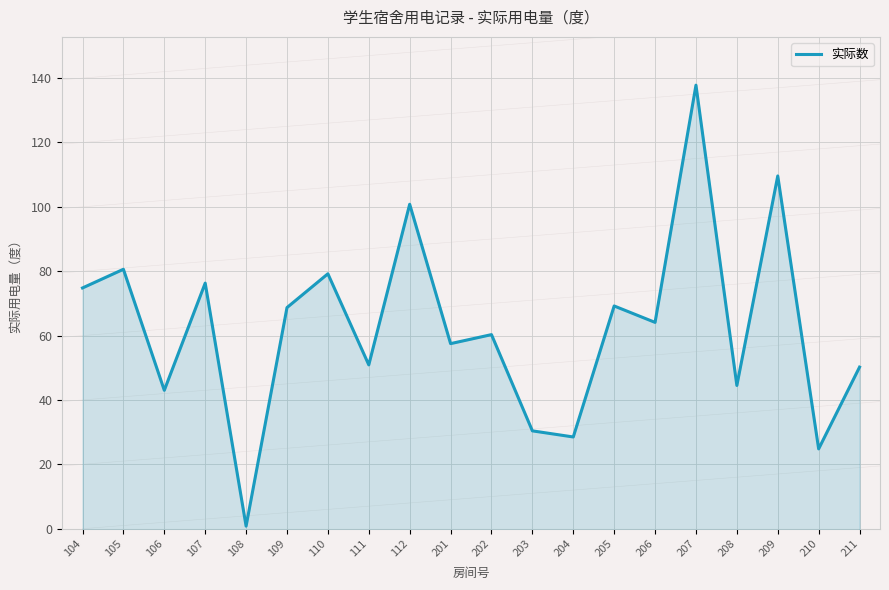

What is the difference between the values at 107 and 210?

51.5